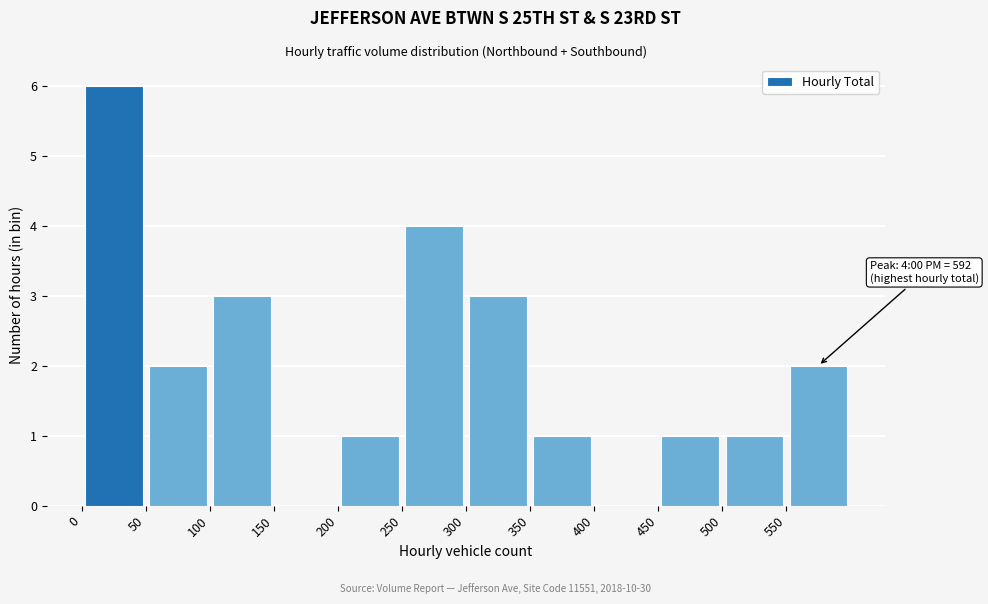

Which range on the x-axis has the tallest bar?

0 to 50